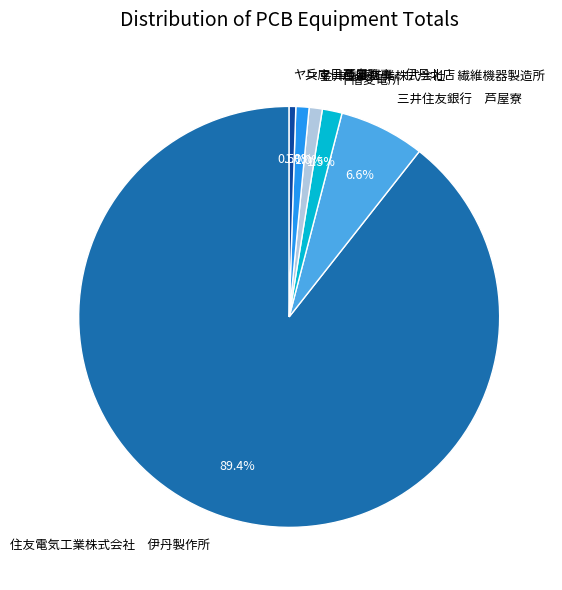

Does ヤンマー芦屋寮 represent more than half of the total?

No